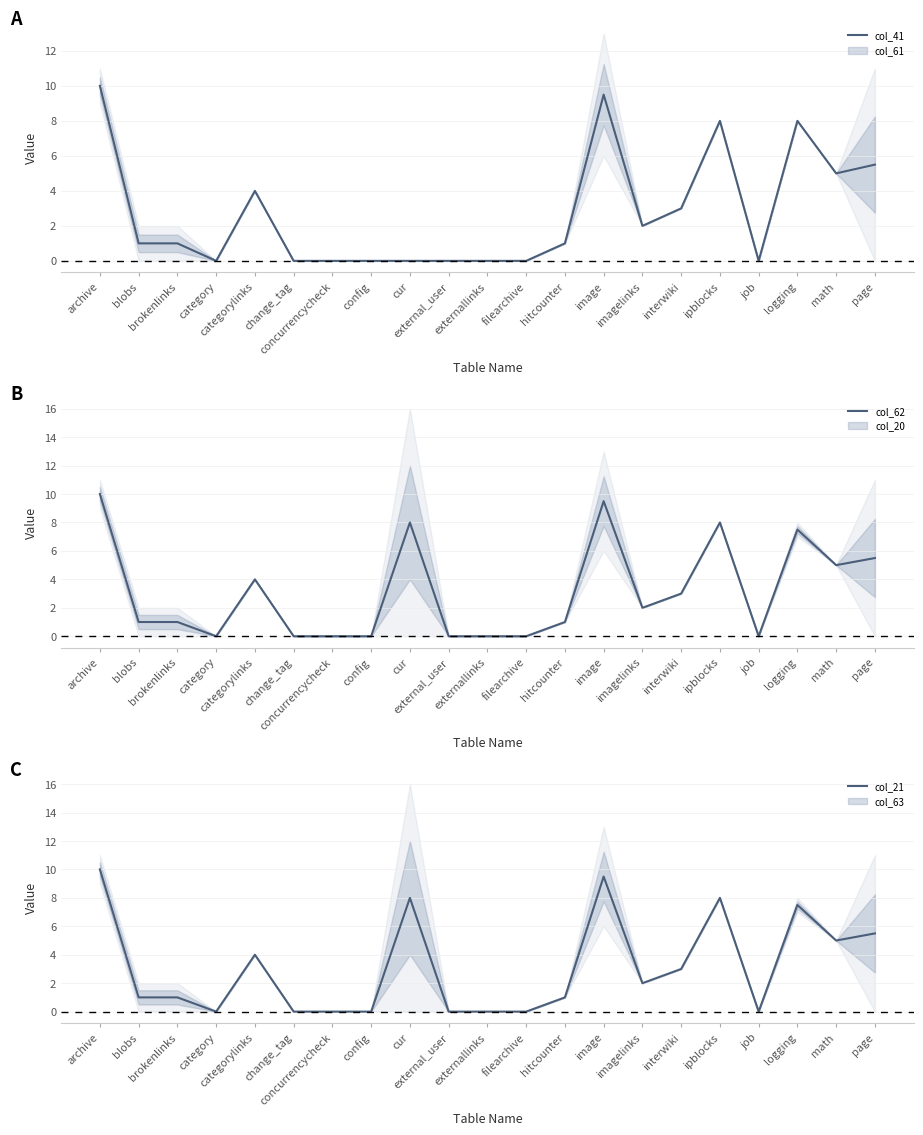

How many data points does each series have?

21